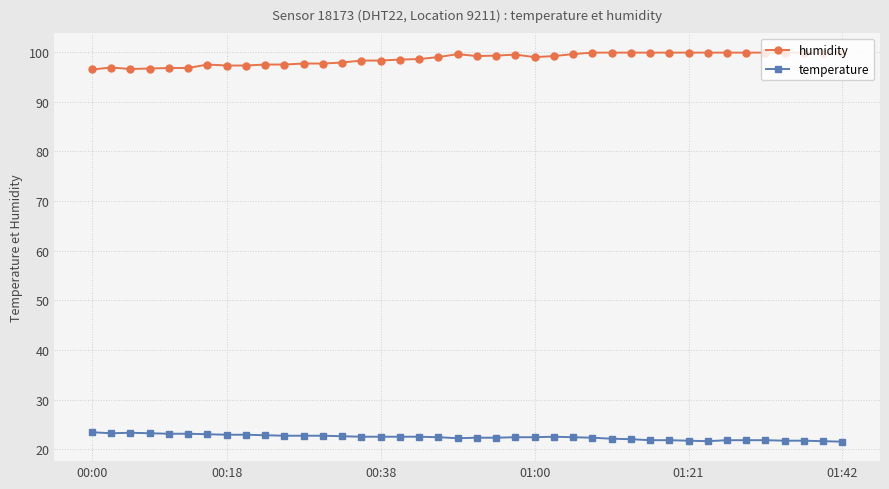

What is the difference between the second highest and second lowest values in the humidity series?

3.3